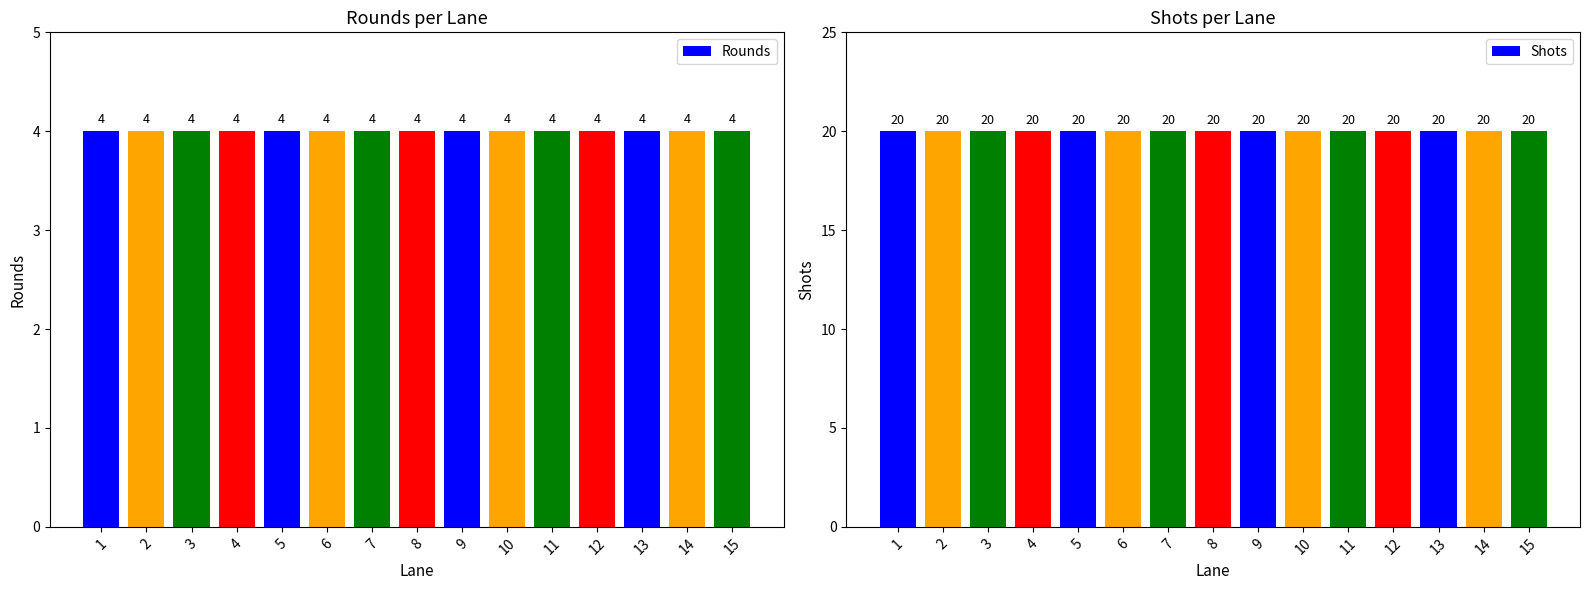

List the series in order of their overall mean, lowest first.

Rounds, Shots